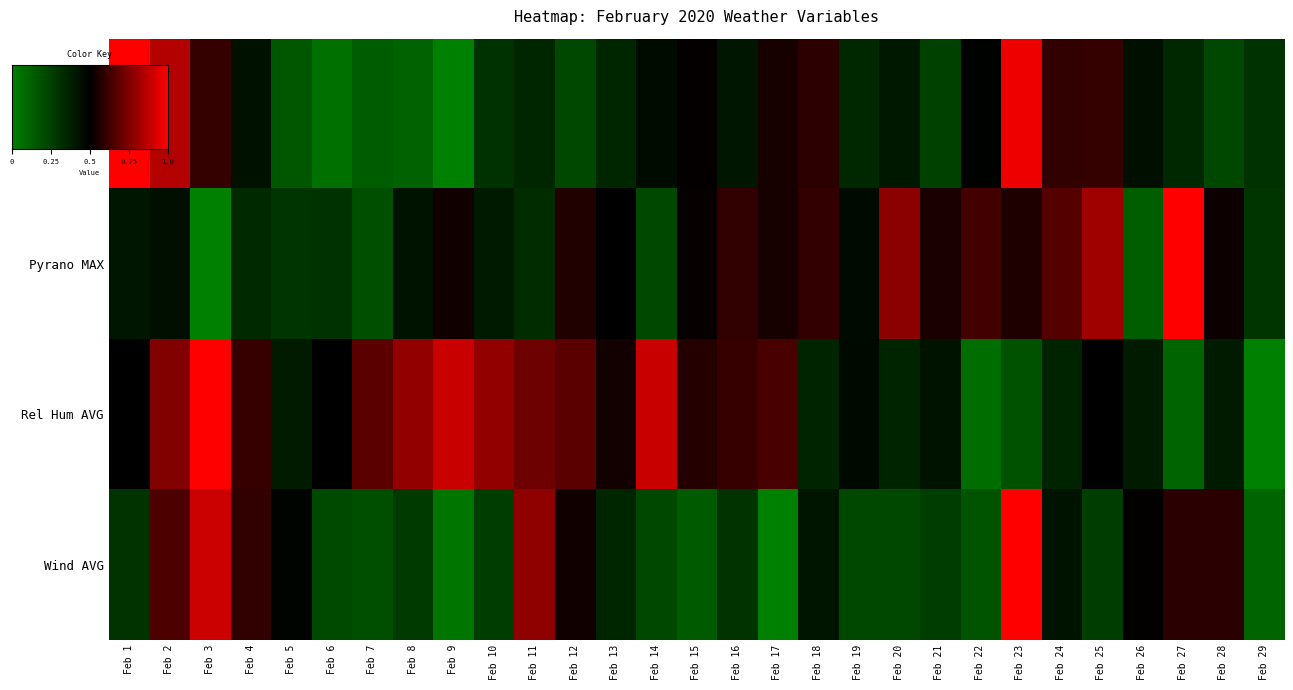

The value of Pyrano MAX at Feb 4 is 0.1. True or false?

False